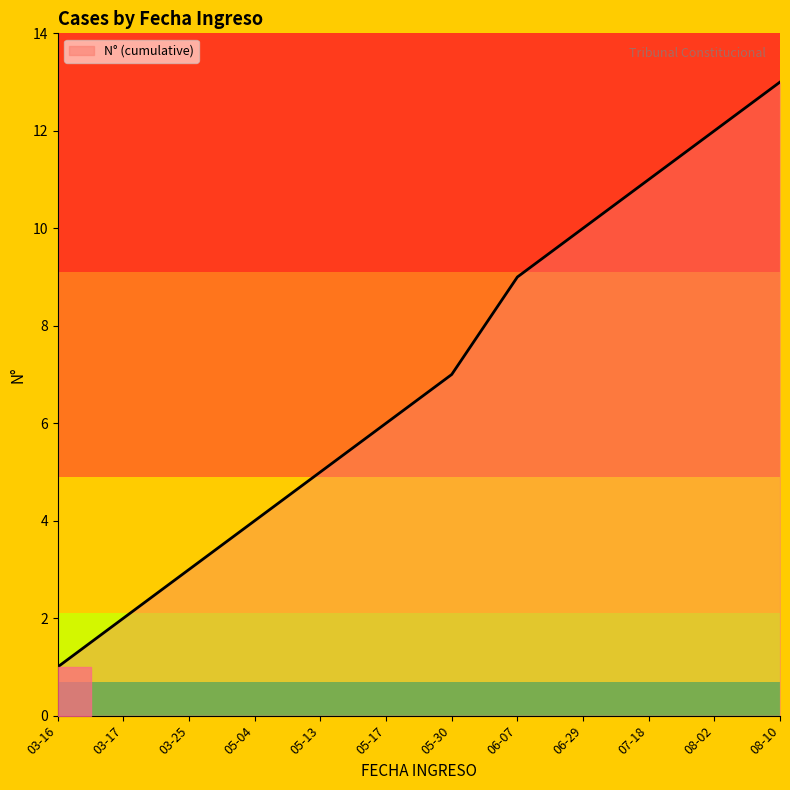

Where is the data nearest to the value 7?

05-30